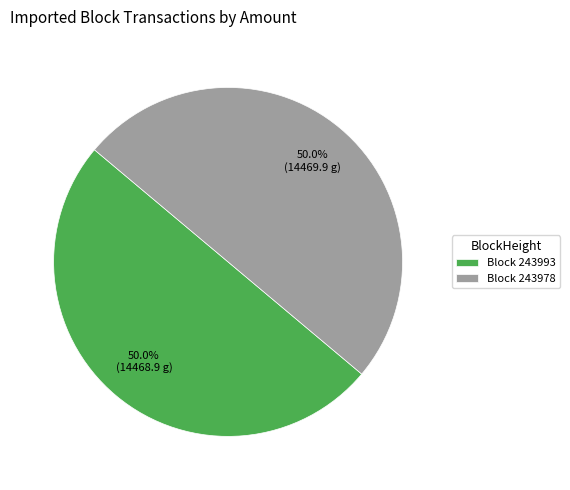

How many slices are in this pie chart?

2